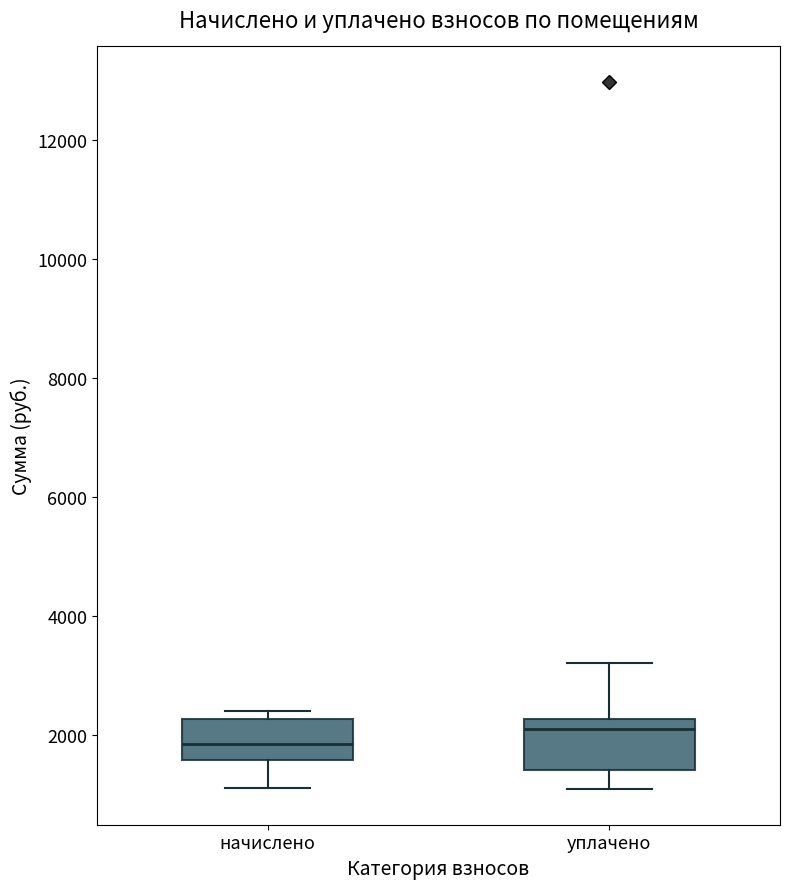

Where is the lower edge of the box for начислено on the y-axis? The values are not printed on the chart, so give them approximately, as read against the axis.

1600